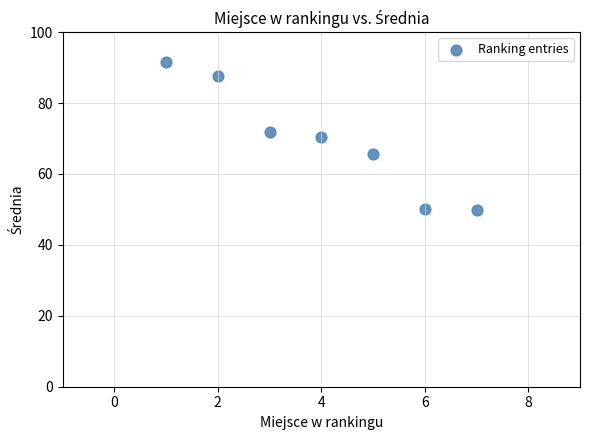

What is the average Y value?

69.5